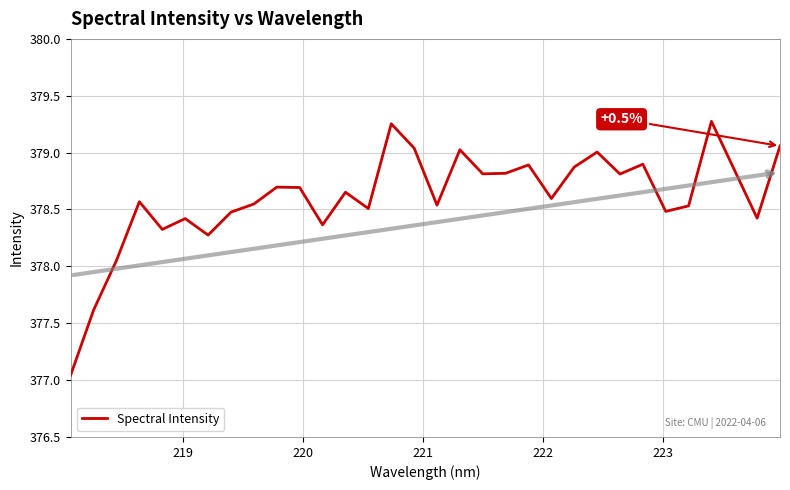

Does the chart have visible grid lines?

Yes